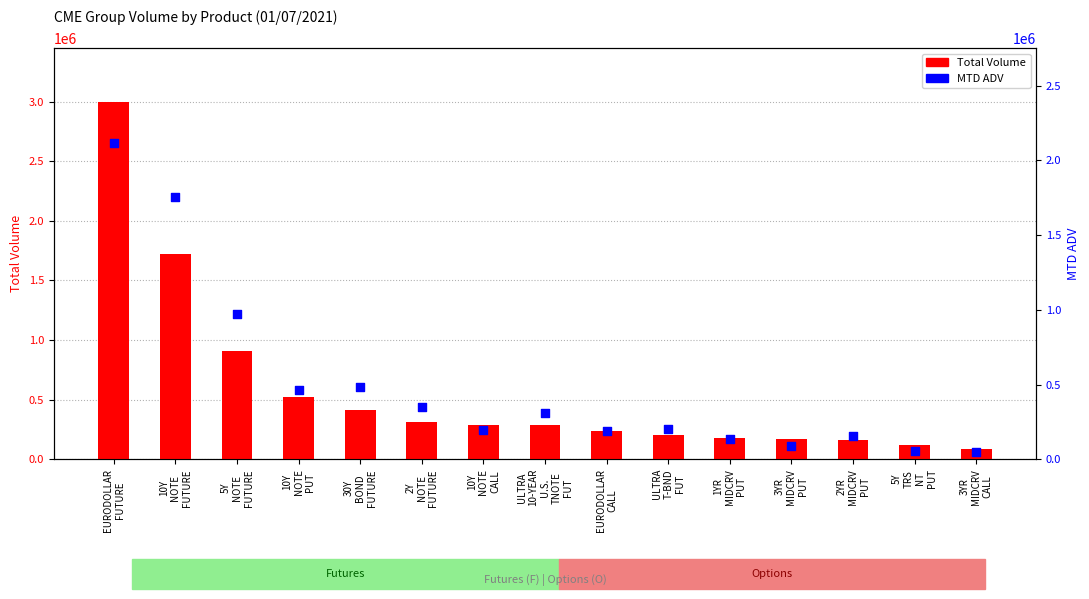

Is the value of MTD ADV at EURODOLLAR
CALL greater than the value of Total Volume at 30Y
BOND
FUTURE?

No